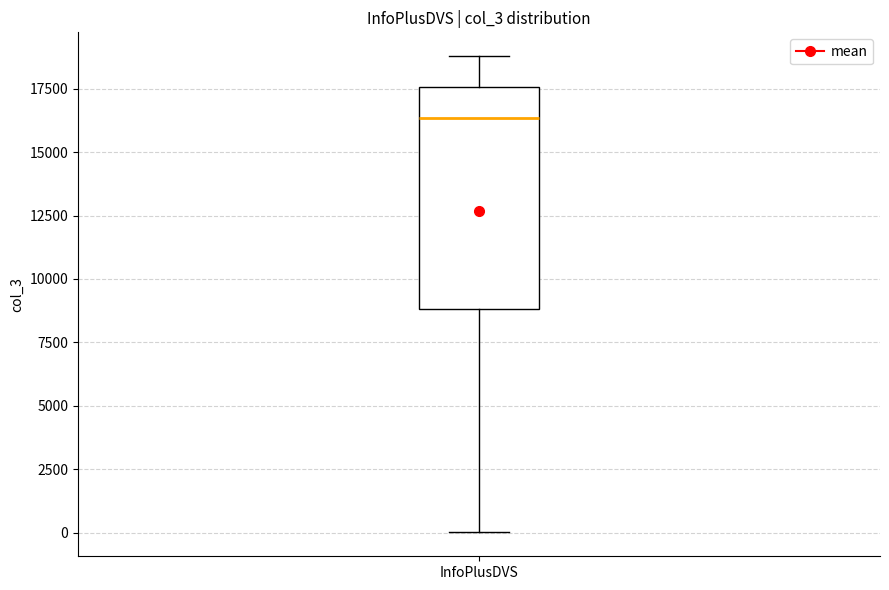

Read this box plot against the y-axis: the position of the median line, the range covered by the box, and the ends of both whiskers. The values are not printed on the chart, so give them approximately, as read against the axis.

median 16500, box 9000 to 17500, whiskers 0 to 19000